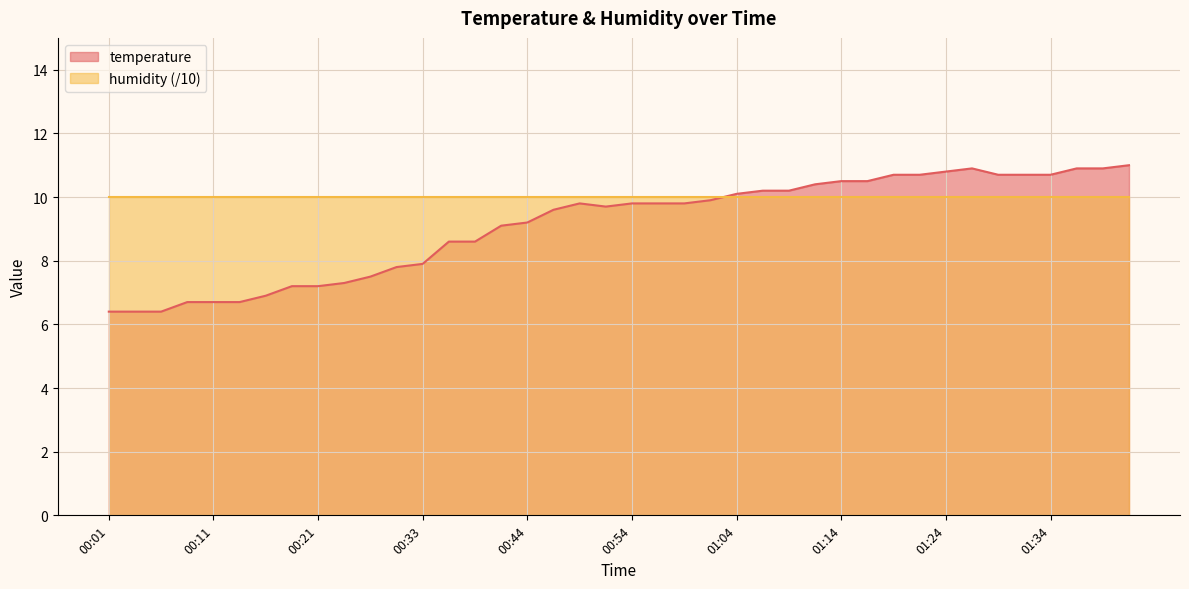

Rank the categories by value from lowest to highest.

00:01, 00:04, 00:06, 00:09, 00:11, 00:13, 00:16, 00:19, 00:21, 00:24, 00:27, 00:30, 00:33, 00:36, 00:38, 00:41, 00:44, 00:46, 00:52, 00:49, 00:54, 00:57, 00:59, 01:02, 01:04, 01:06, 01:09, 01:12, 01:14, 01:17, 01:19, 01:21, 01:29, 01:31, 01:34, 01:24, 01:26, 01:36, 01:39, 01:41